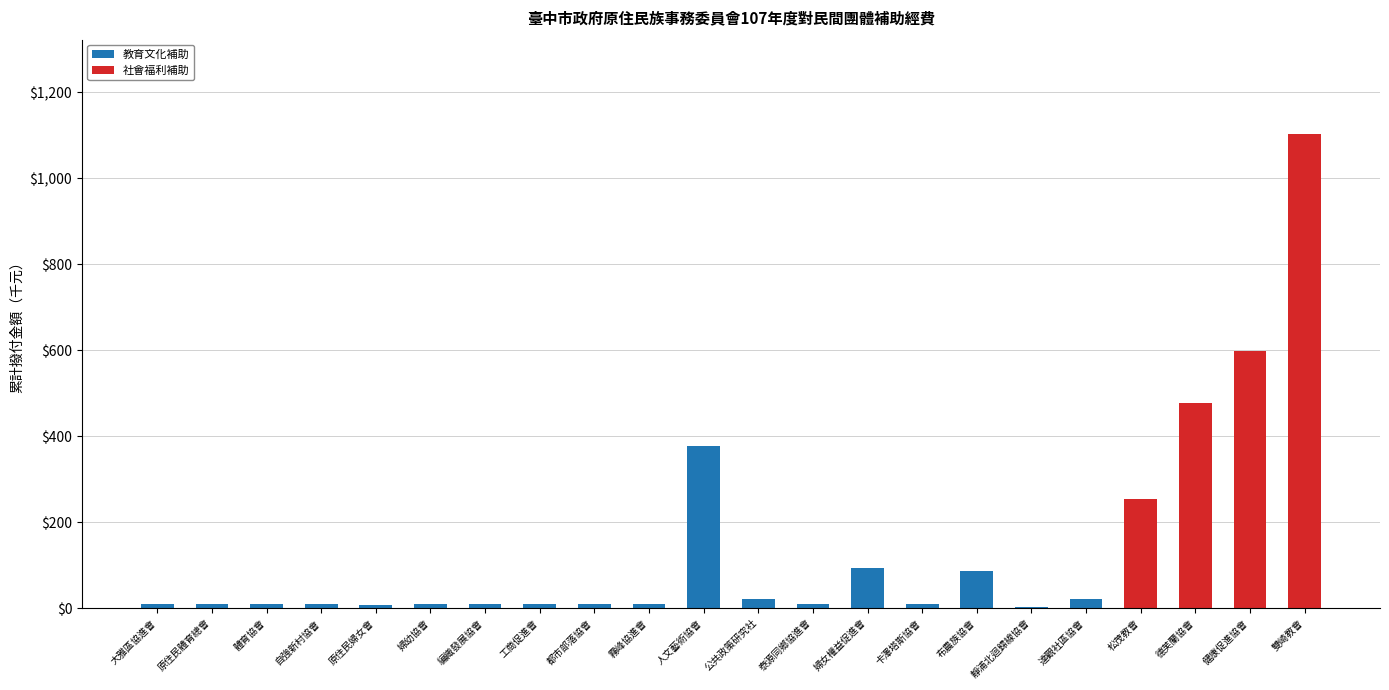

At which category is the sum across all series the highest?

雙崎教會